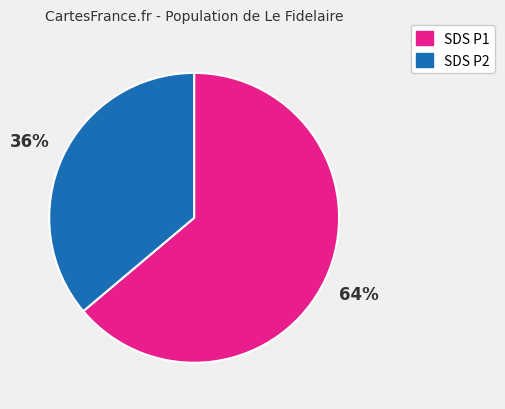

Does any single category account for the majority?

Yes